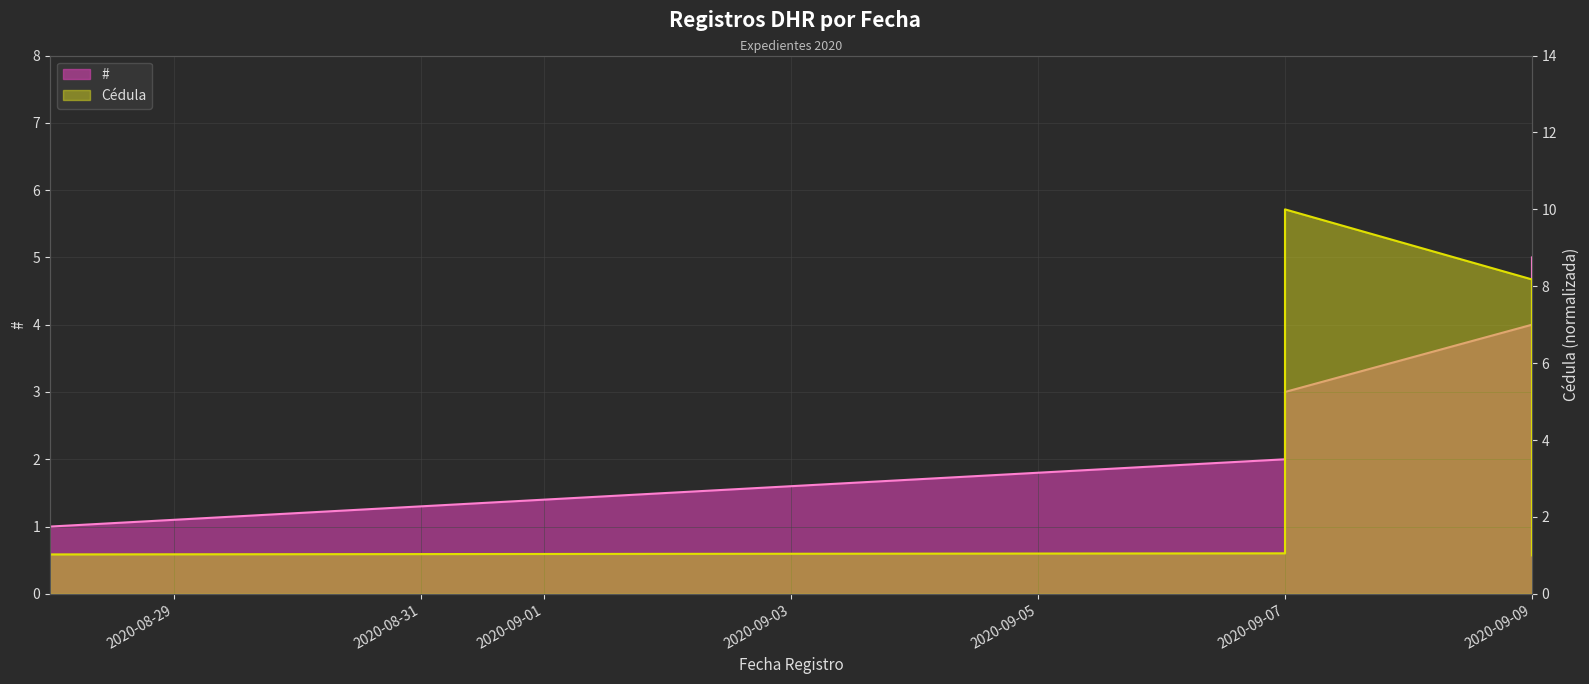

Does the chart display data point markers on the line(s)?

No